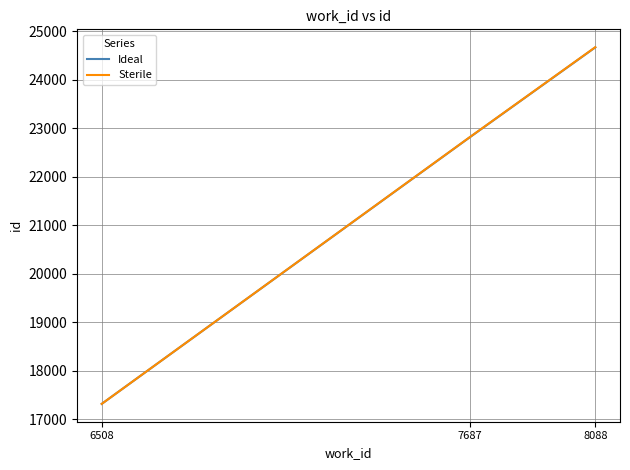

Count the number of data series in this chart.

2